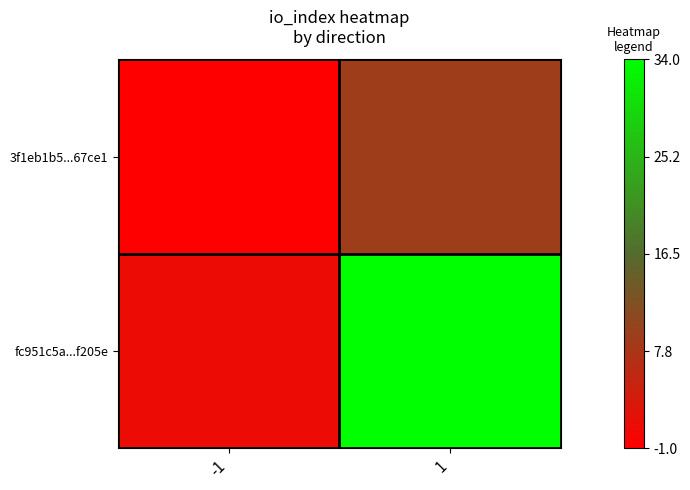

What is the minimum value shown in the chart?

-1